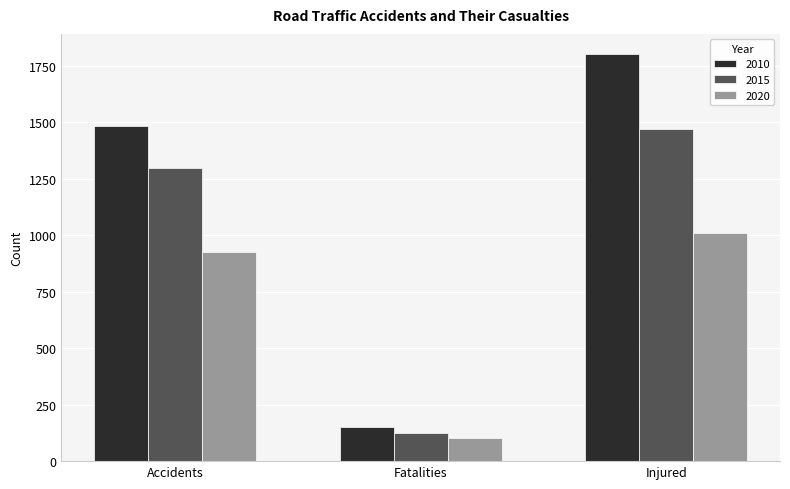

Which series changed the most between Accidents and Fatalities?

2010